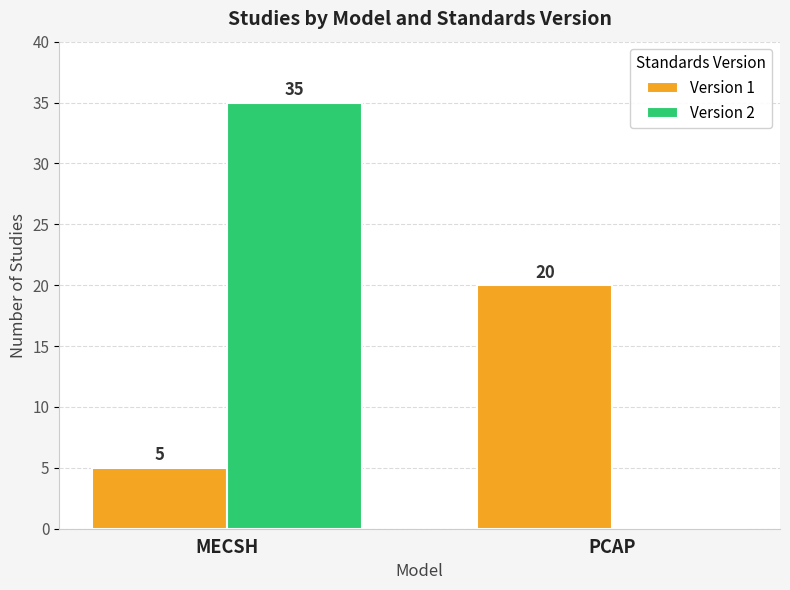

True or false: Version 2 has a value of 35 at MECSH.

True